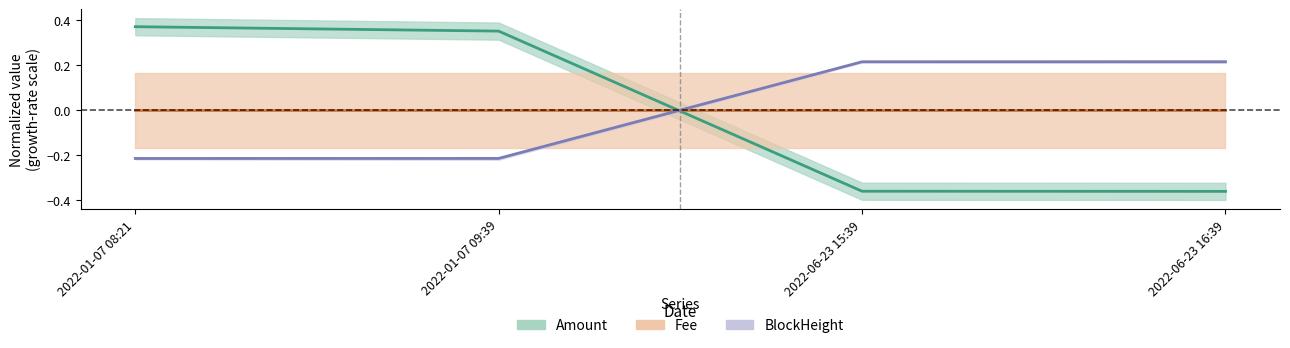

True or false: BlockHeight has more than 2 points higher than both neighbors.

False